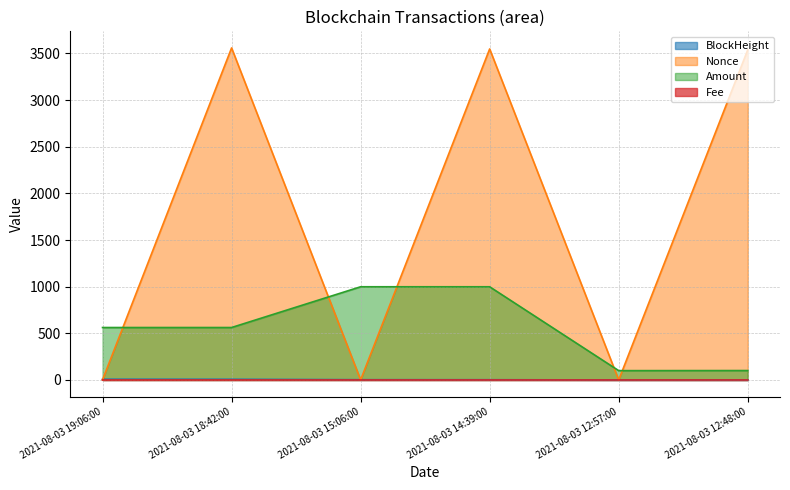

Reading left to right, what are all the values shown in this chart?

BlockHeight: 7.9	7.4	2.9	2.5	0.3	0.0
Nonce: 2.0	3559.0	1.0	3548.0	0.0	3538.0
Amount: 562.1	562.1	998.9	998.9	99.9	100.9
Fee: 0.0	0.0	0.0	0.0	0.0	0.0